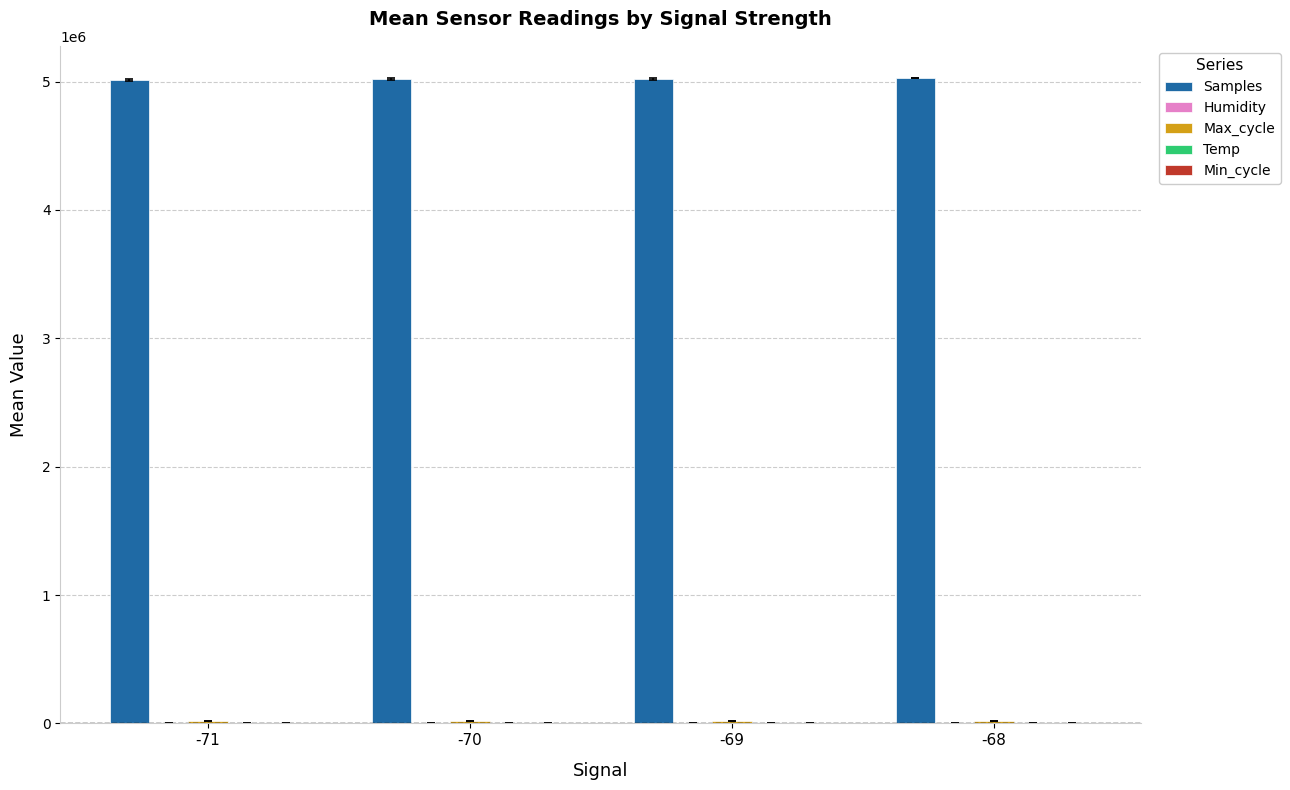

What is the sum of all Samples values?

20079756.4